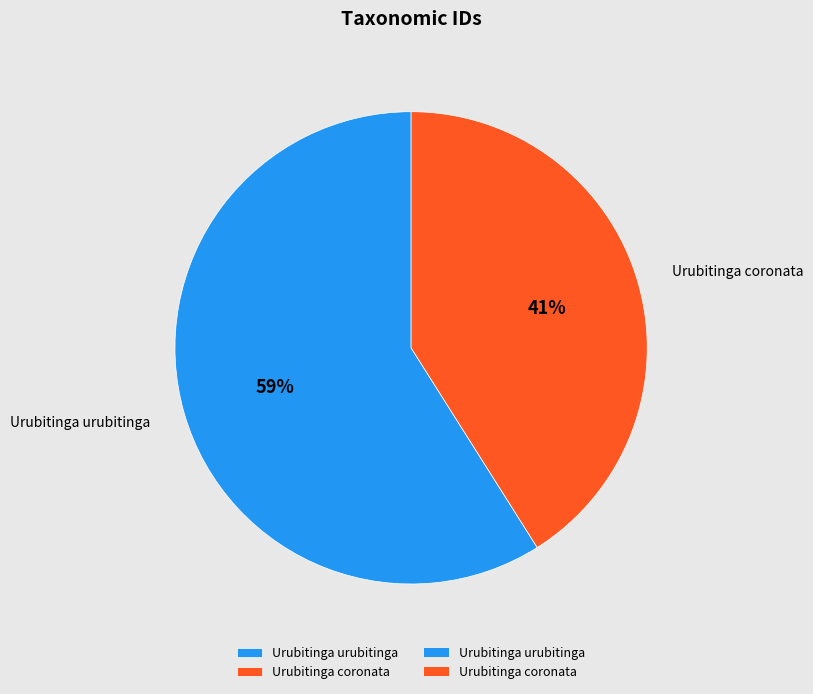

Do Urubitinga coronata and Urubitinga urubitinga together represent more than half of the pie?

Yes